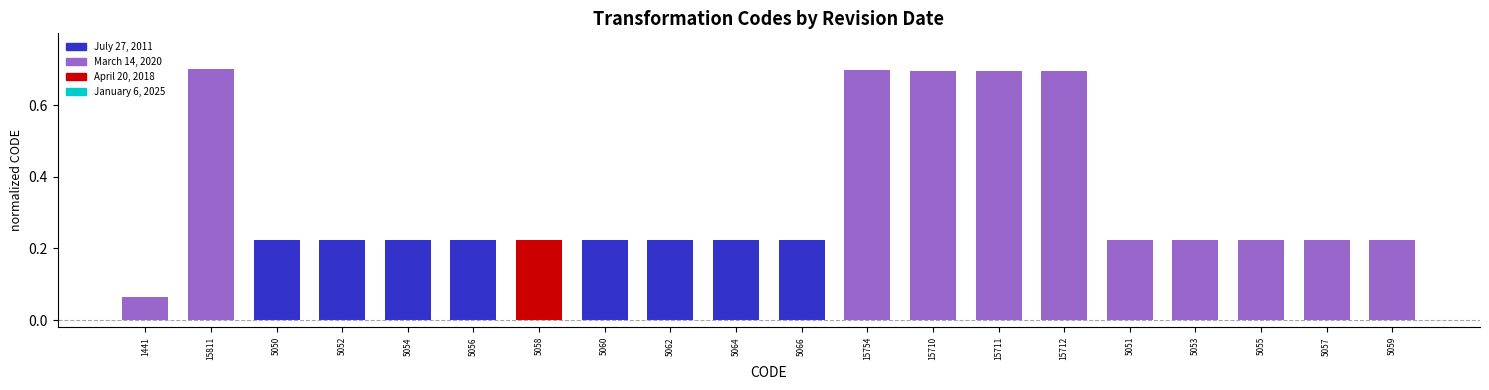

How many series are shown in this chart?

1